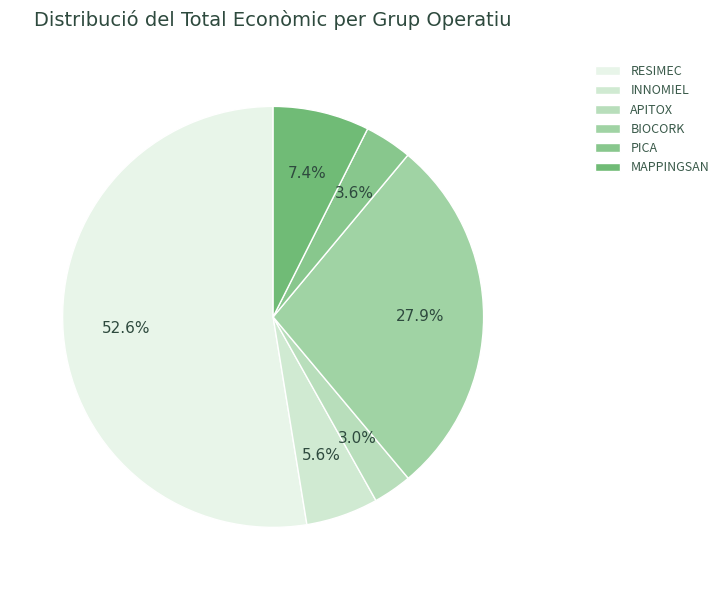

To the nearest percent, what percentage of the pie is PICA?

4%